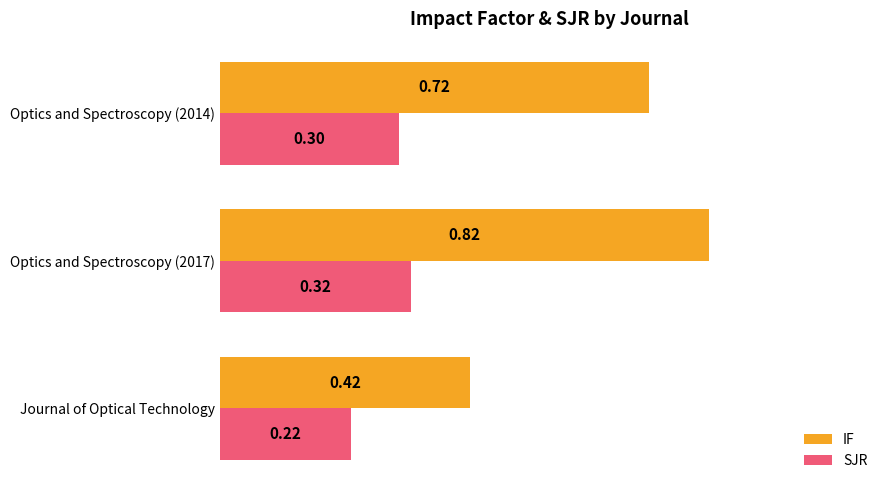

What is the sum of the IF values at Optics and Spectroscopy (2014) and Optics and Spectroscopy (2017)?

1.5